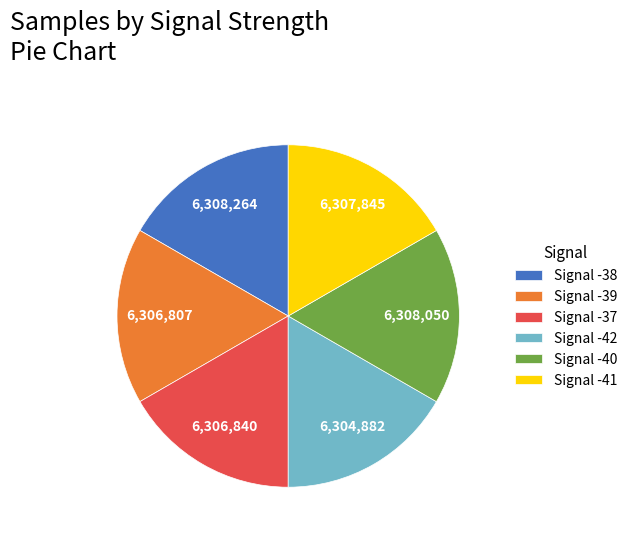

Is the sum of Signal -42 and Signal -37 greater than half?

No